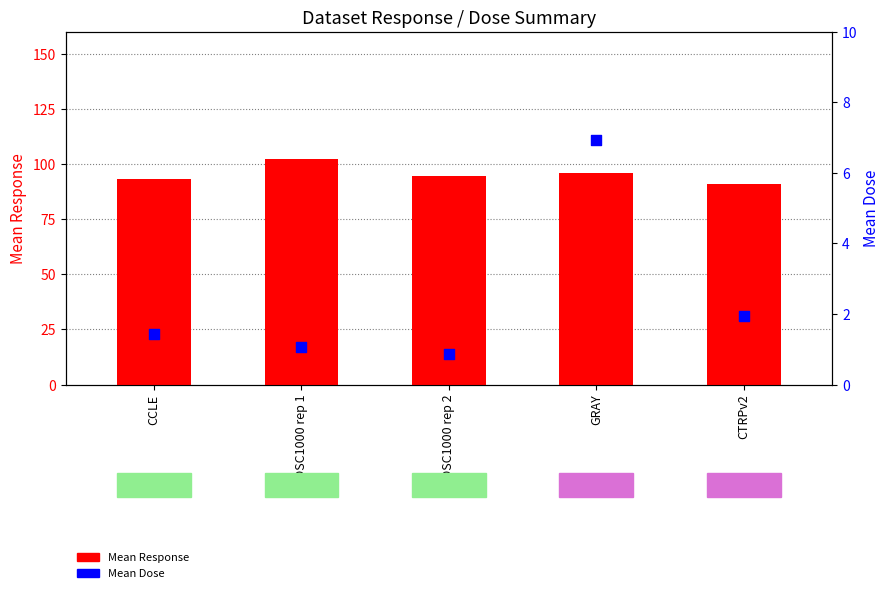

What is the total value across all series at GDSC1000 rep 1?

103.5